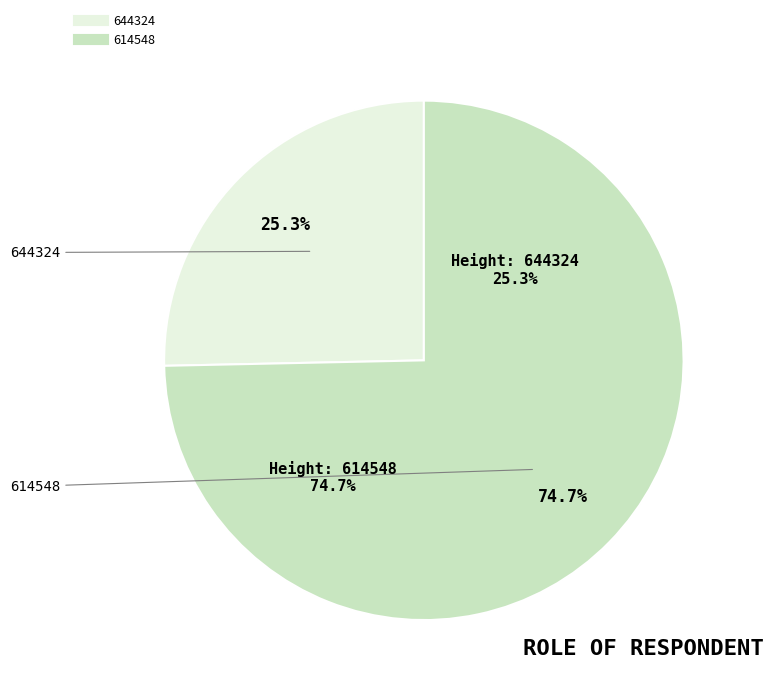

Do 614548 and 644324 together represent more than half of the pie?

Yes